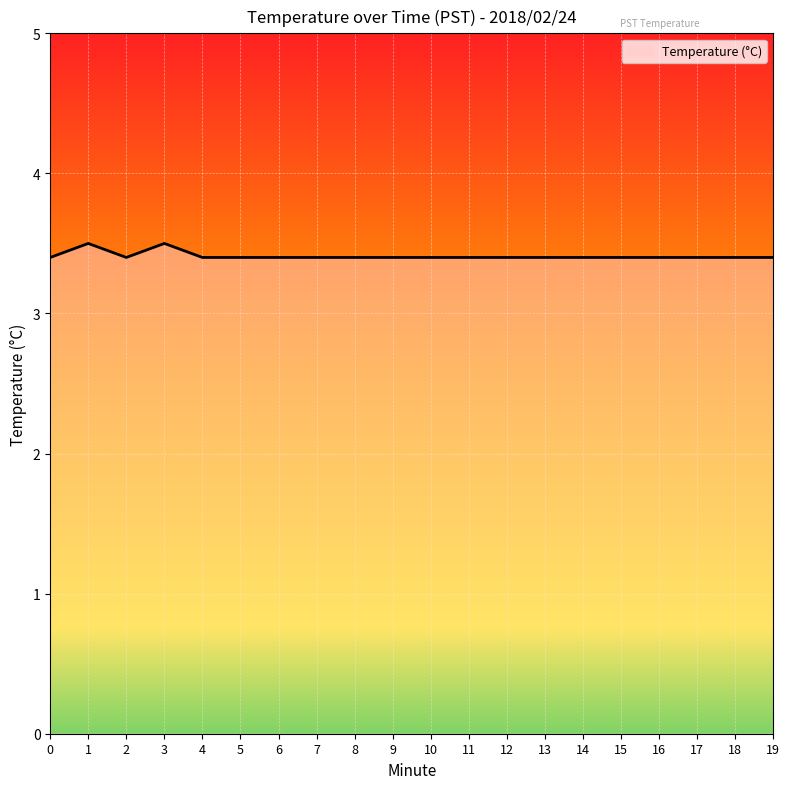

How many lines are shown in the chart?

1